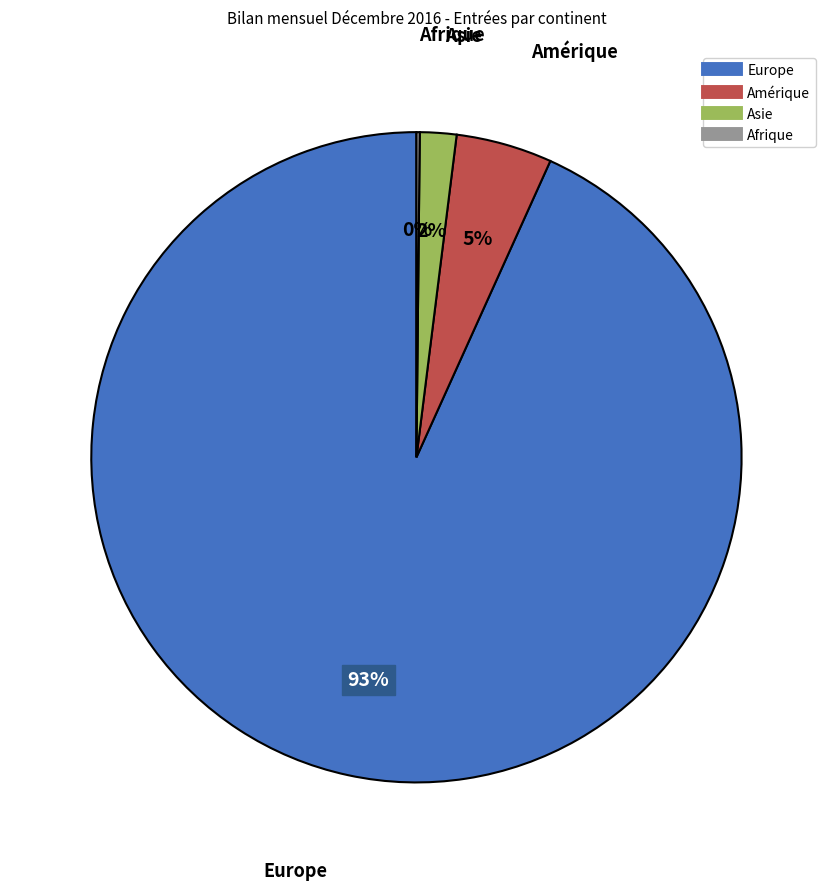

To the nearest percent, what is the difference between the largest and smallest slice percentages?

93%